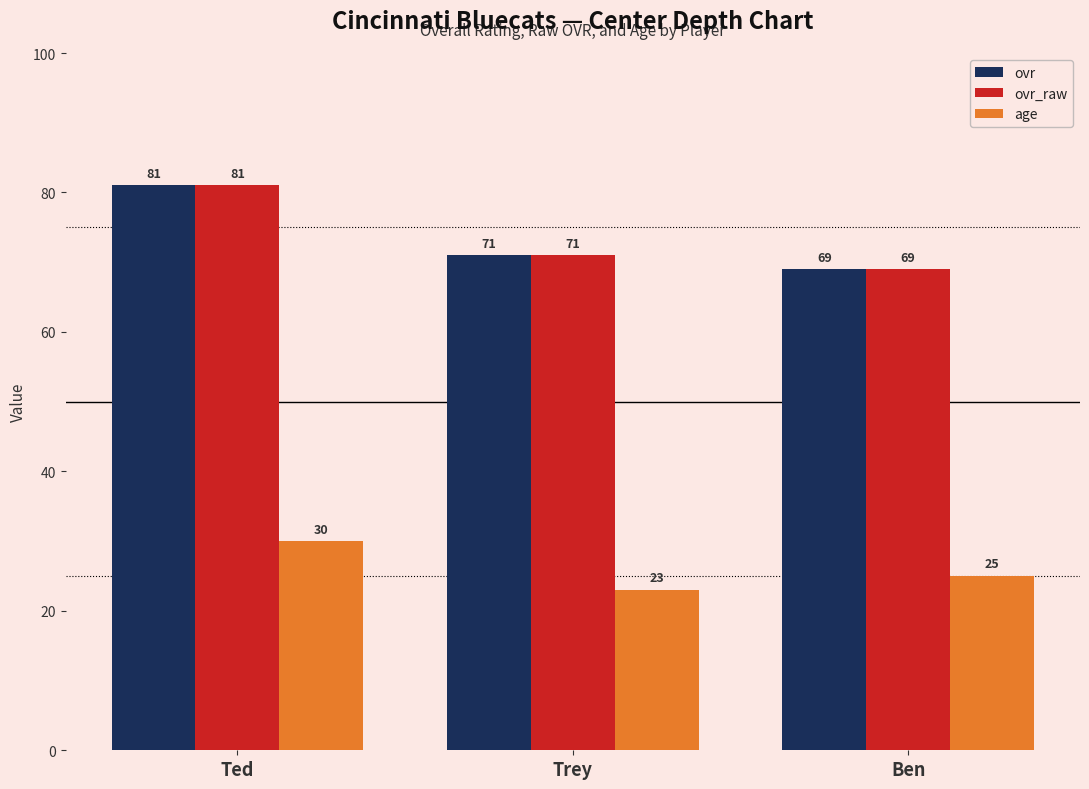

What is the label of the 3rd bar from the right?

Ted